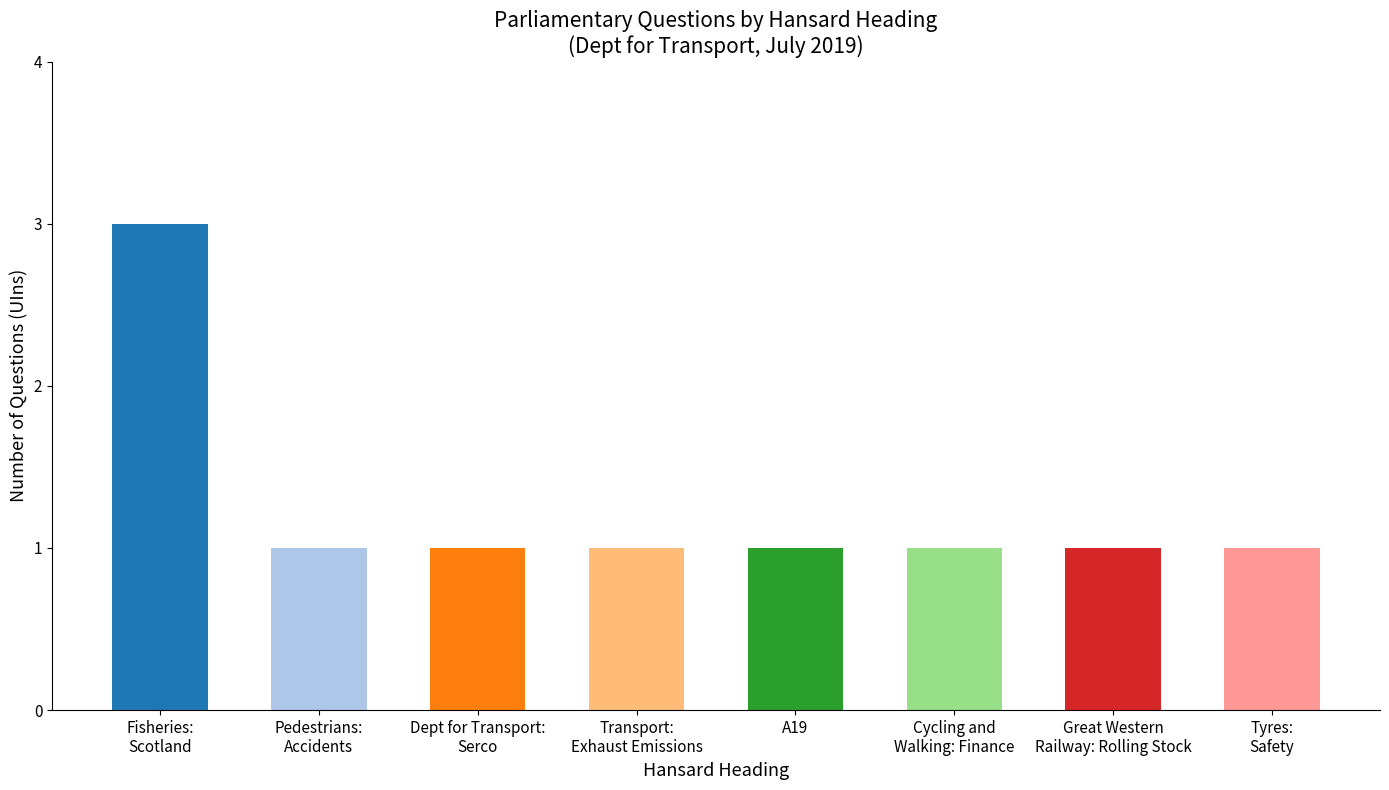

Reading left to right, what are all the values shown in this chart?

Fisheries:
Scotland=3	Pedestrians:
Accidents=1	Dept for Transport:
Serco=1	Transport:
Exhaust Emissions=1	A19=1	Cycling and
Walking: Finance=1	Great Western
Railway: Rolling Stock=1	Tyres:
Safety=1